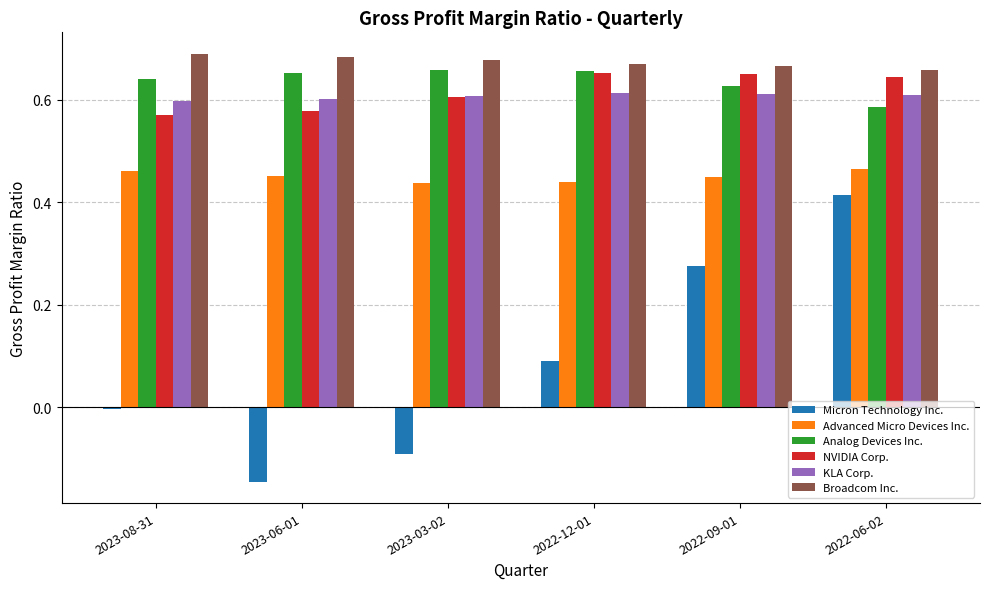

Which series has the widest spread of values?

Micron Technology Inc.